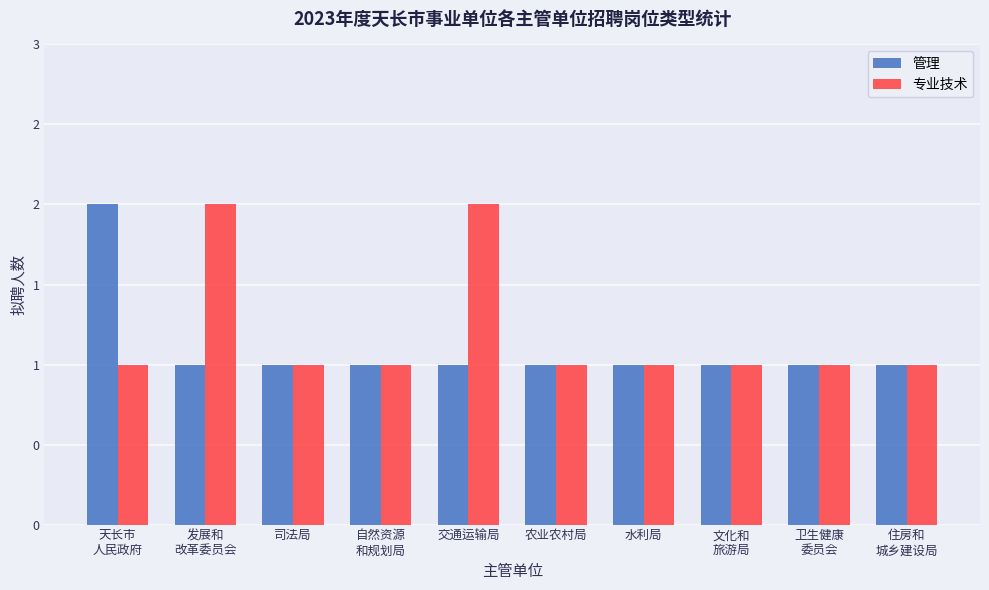

What is the label of the 2nd bar from the left?

发展和
改革委员会